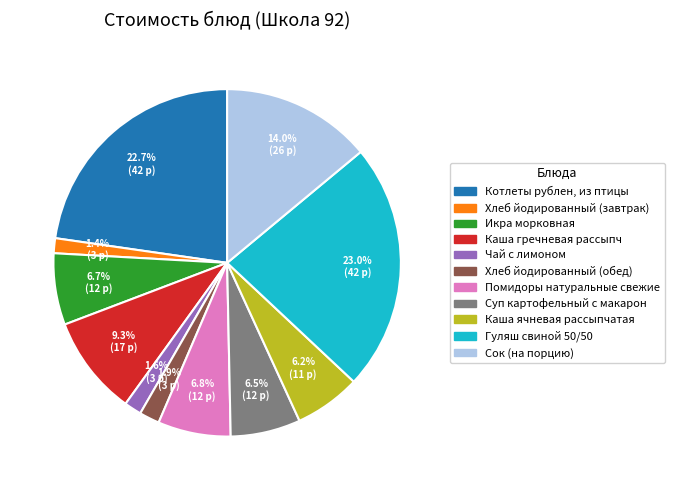

To the nearest percent, what portion does Каша гречневая рассыпч represent?

9%